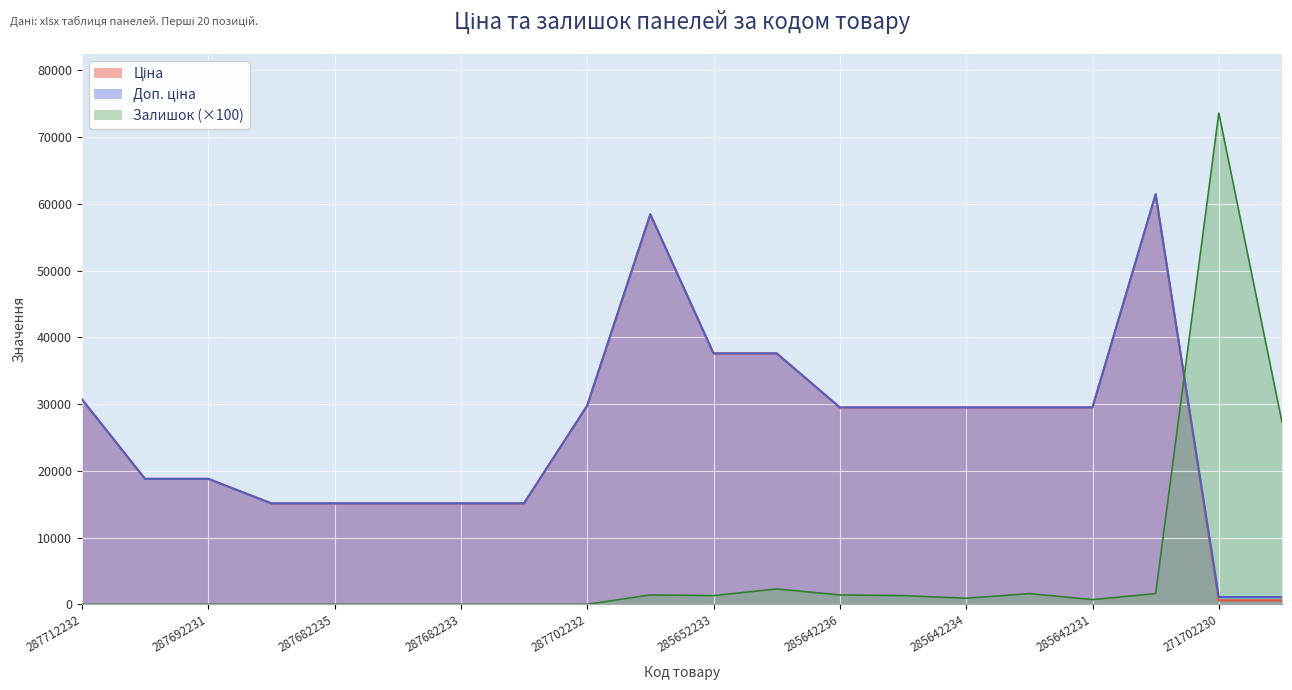

At which category does Залишок reach its first local valley?

285652233